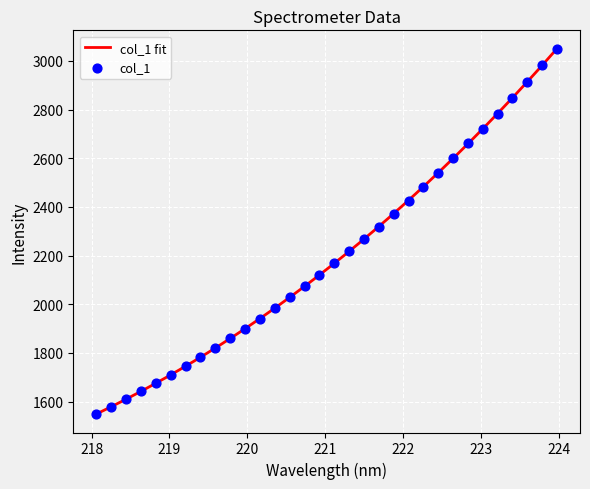

Which has a higher value, 221.4993 or 221.6902?

221.6902